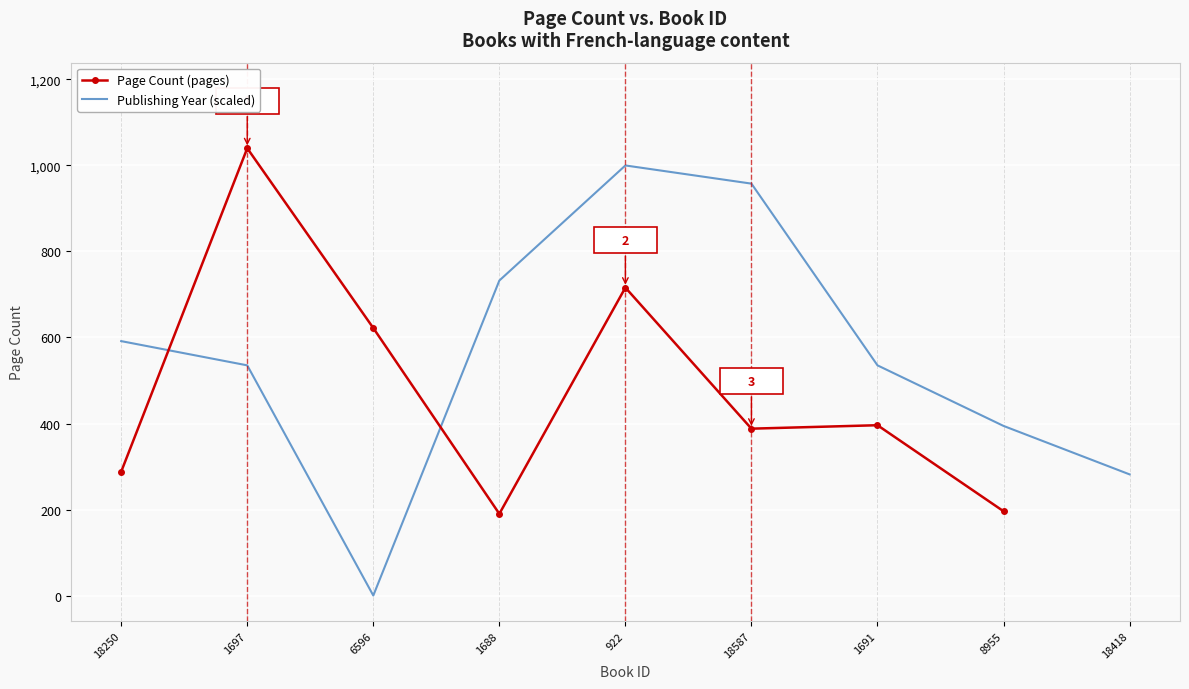

True or false: Publishing Year (scaled) has more than 0 interior local peaks.

True